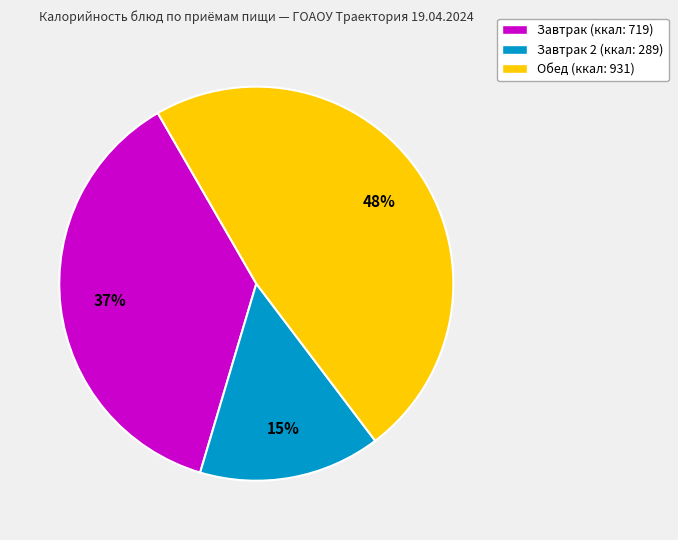

Approximately how many times larger is the value at Завтрак 2 (ккал: 289) compared to Обед (ккал: 931)?

0.3